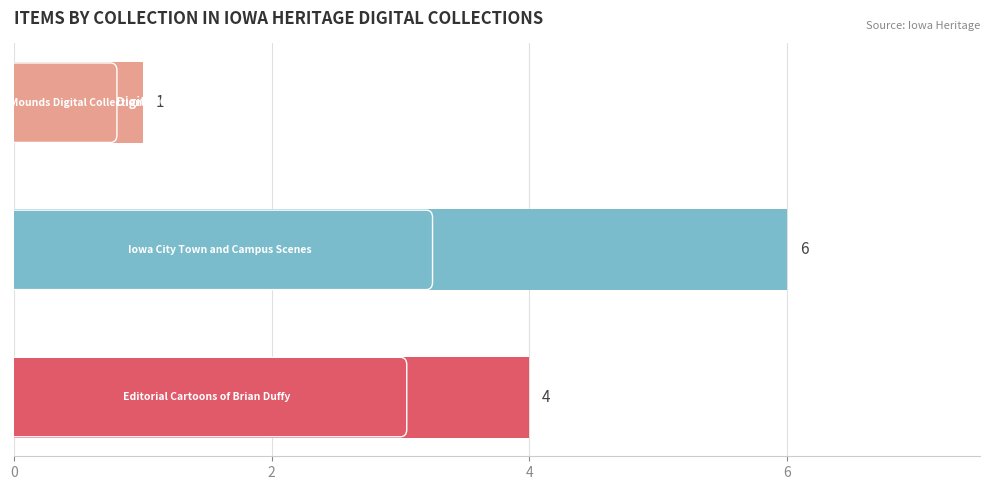

What is the maximum value shown in the chart?

6